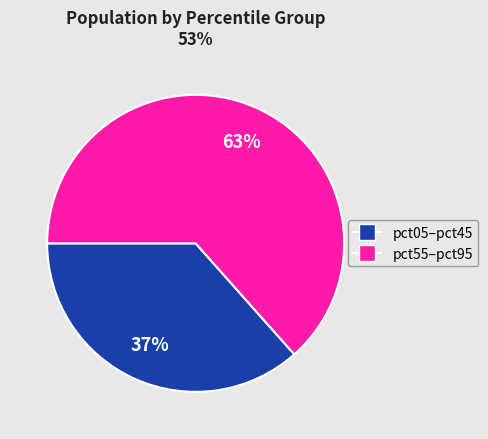

To the nearest percent, what is the average slice percentage?

50%